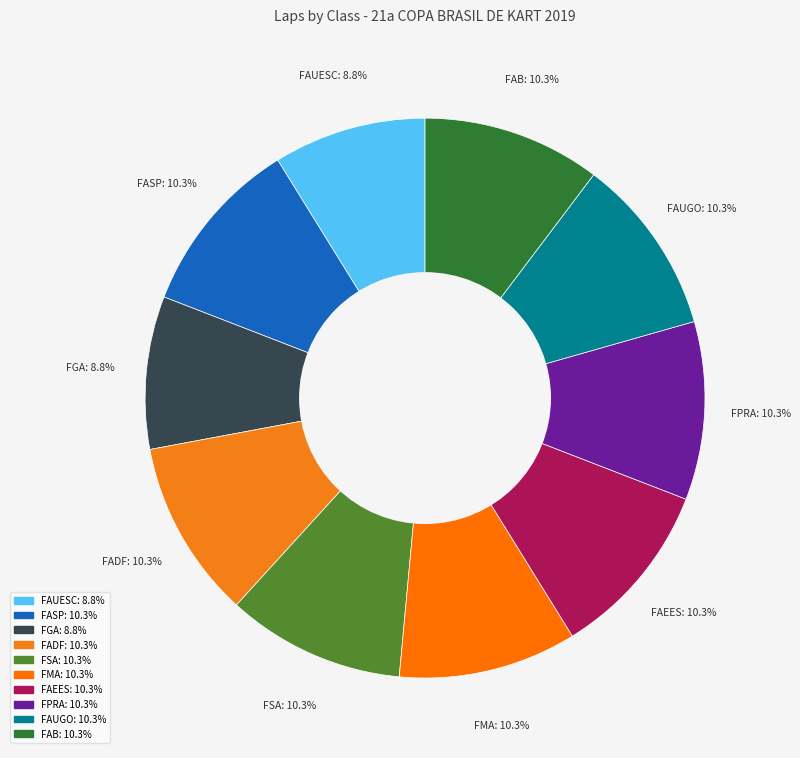

What is the ratio of the value at FAEES to the value at FSA?

1.0